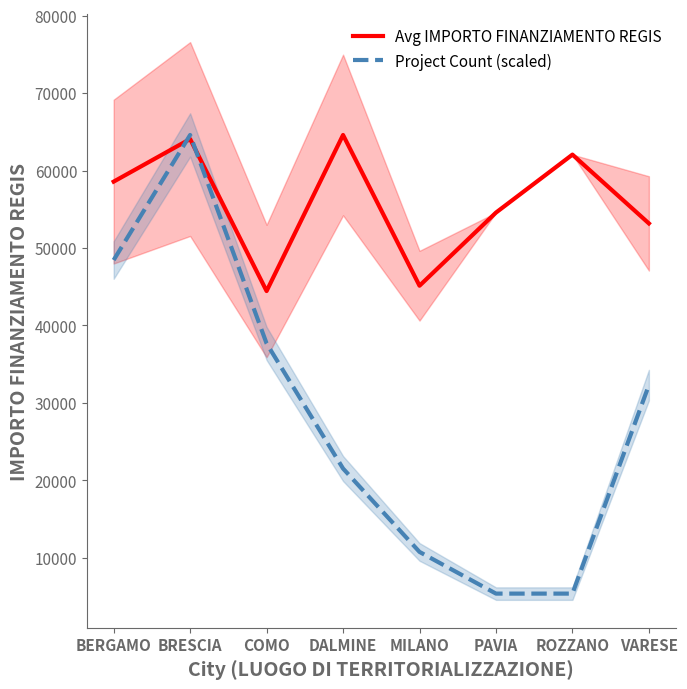

True or false: Avg IMPORTO FINANZIAMENTO REGIS has more than 2 interior local peaks.

True